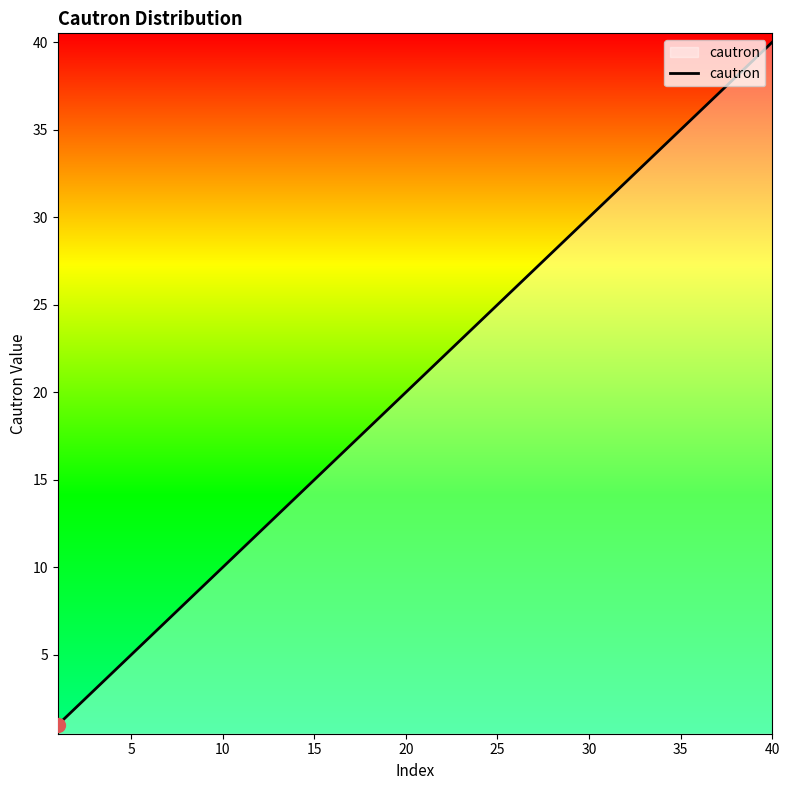

What is the maximum value shown in the chart?

40